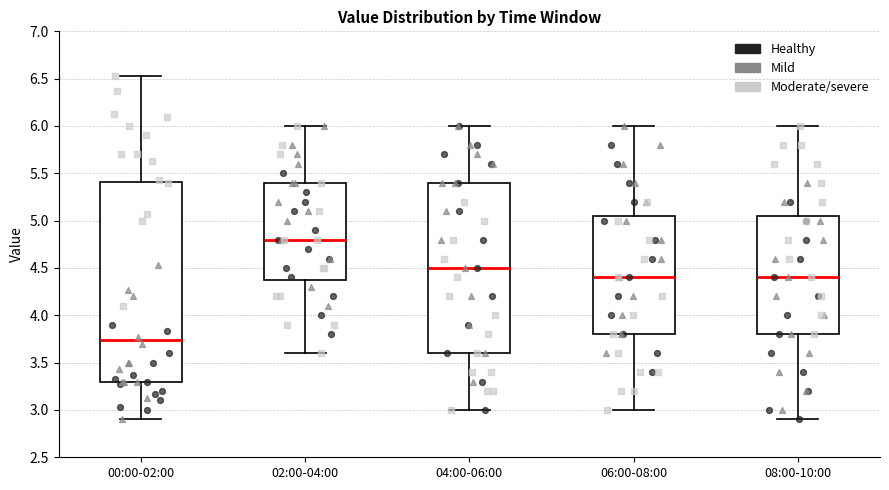

Which box has the lowest median line?

00:00-02:00